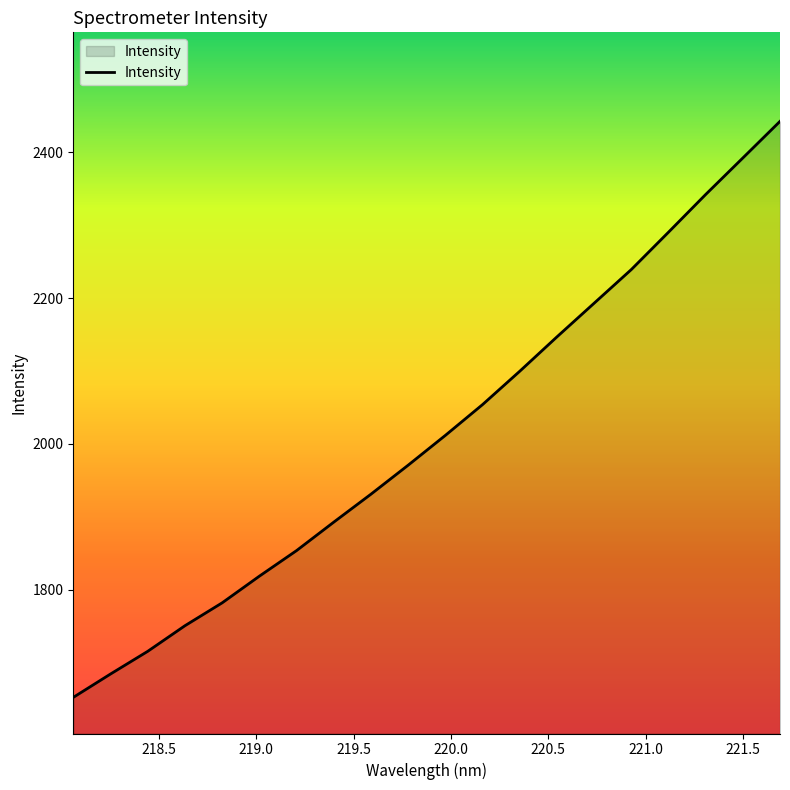

What is the difference between the maximum and minimum values?

790.3